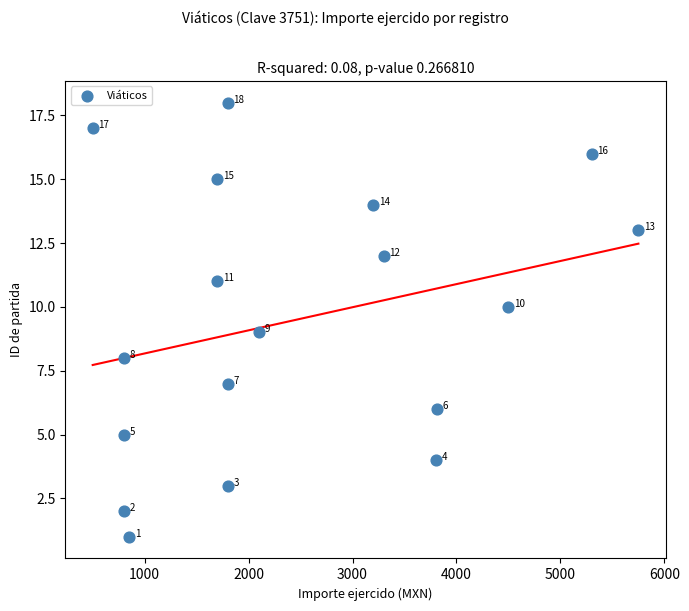

What is the range of X values (max minus min)?

5250